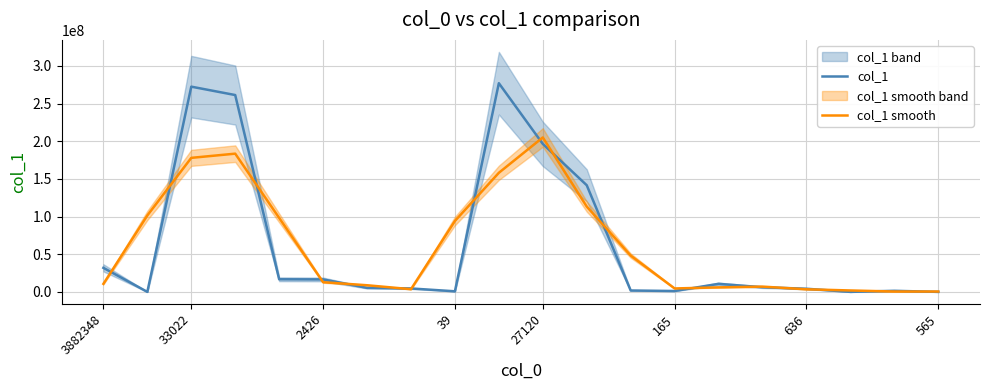

Which series ends up on top after the final intersection of col_1 smooth and col_1?

col_1 smooth